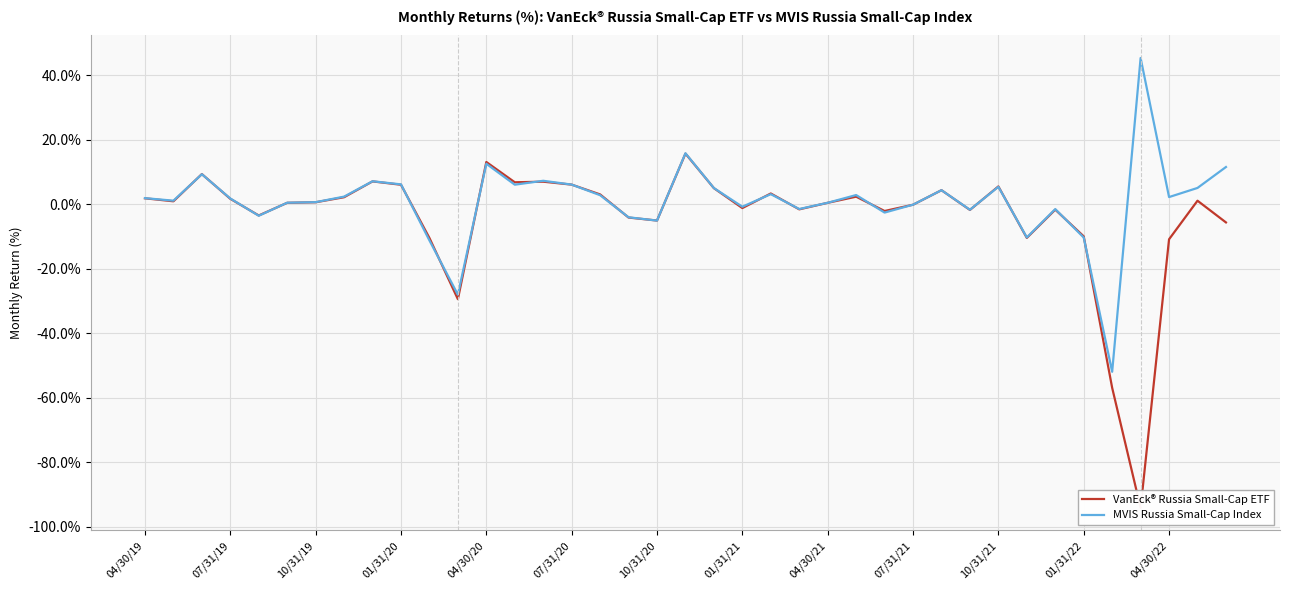

True or false: MVIS Russia Small-Cap Index and VanEck® Russia Small-Cap ETF cross at least once.

True